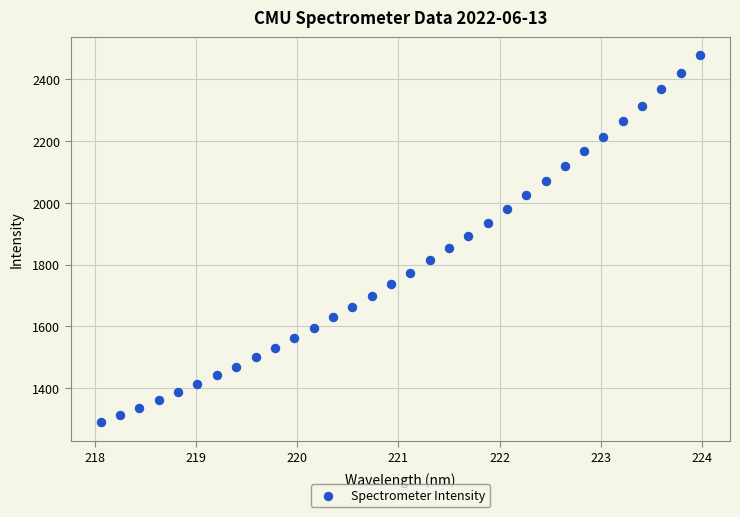

What is the range of Y values (max minus min)?

1187.2